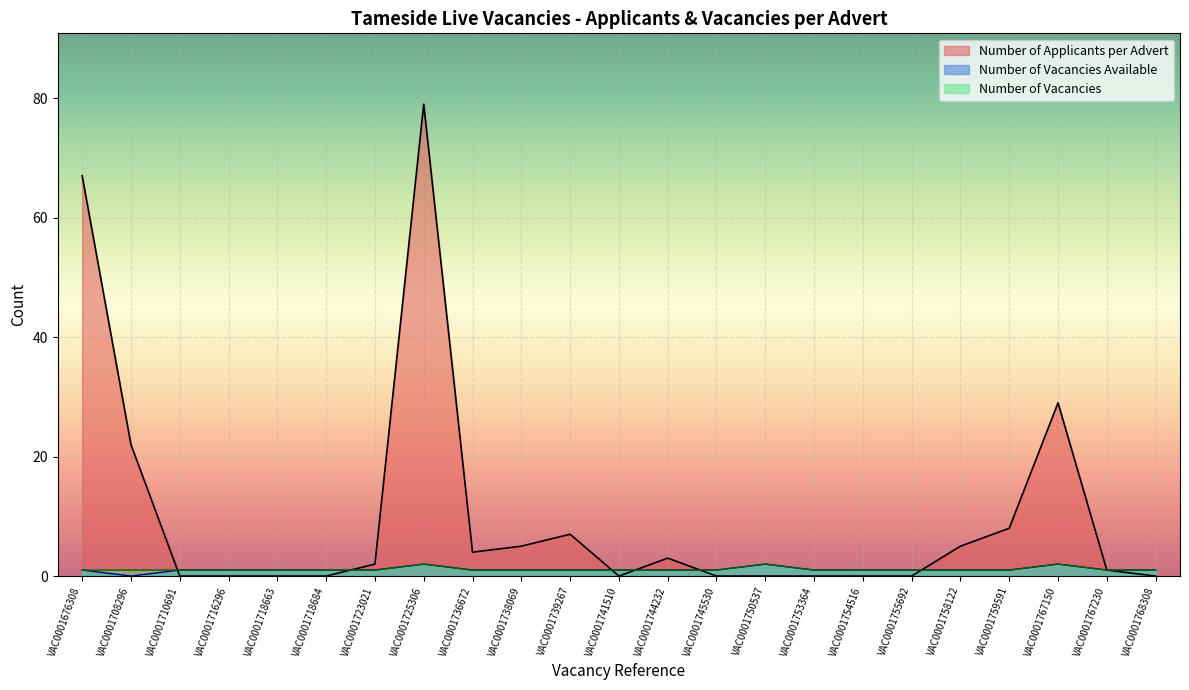

Where do Number of Vacancies Available and Number of Applicants per Advert first cross each other?

VAC0001708296 and VAC0001710691